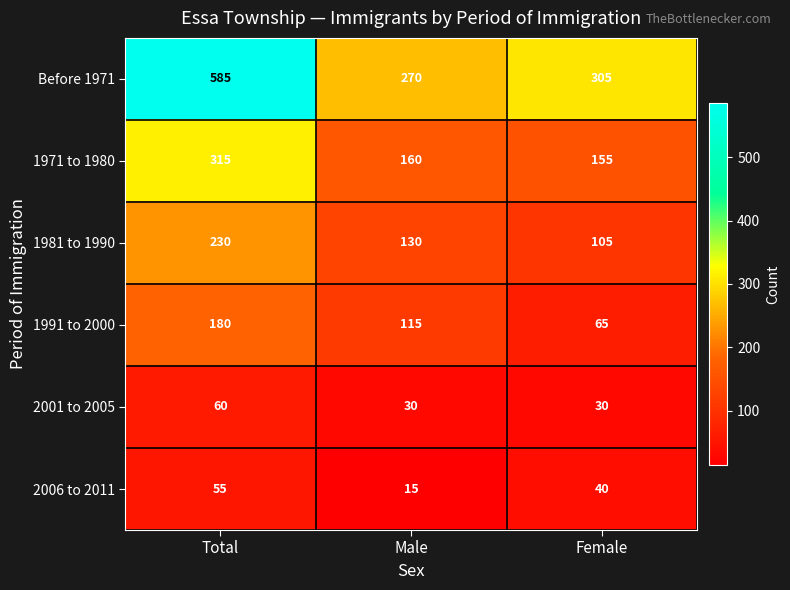

Which series changed the most between Male and Female?

1991 to 2000